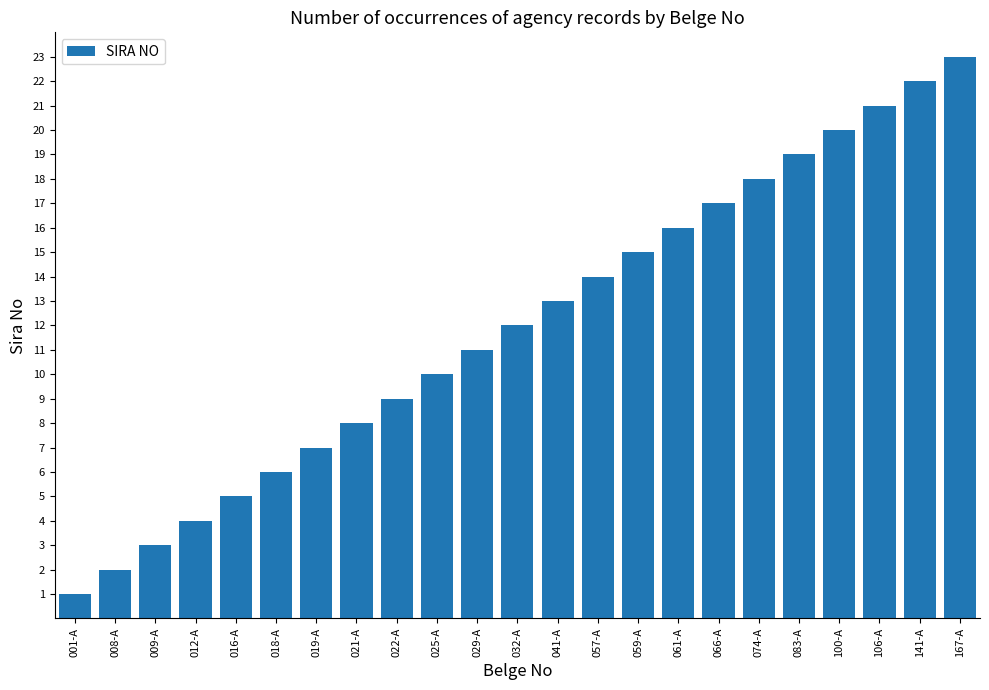

Are the bars grouped side by side (vs. stacked)?

No